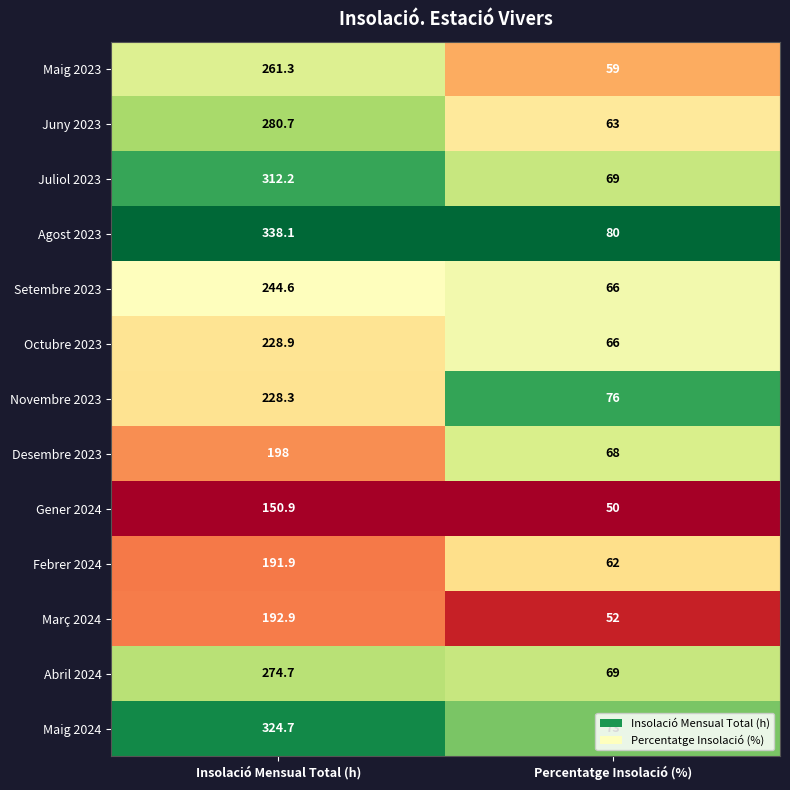

The value of Maig 2023 at Insolació Mensual Total (h) is 166.1. True or false?

False